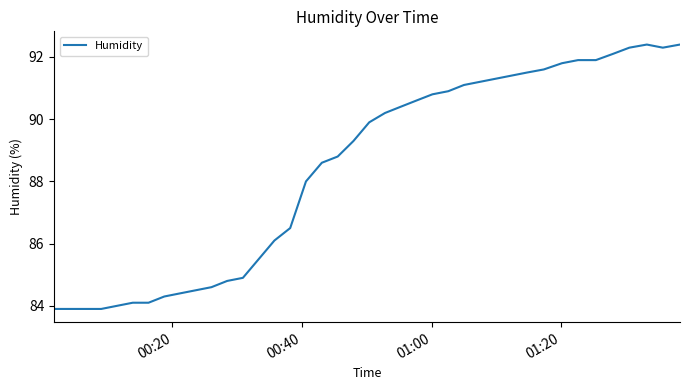

What is the difference between the maximum and minimum values?

8.5